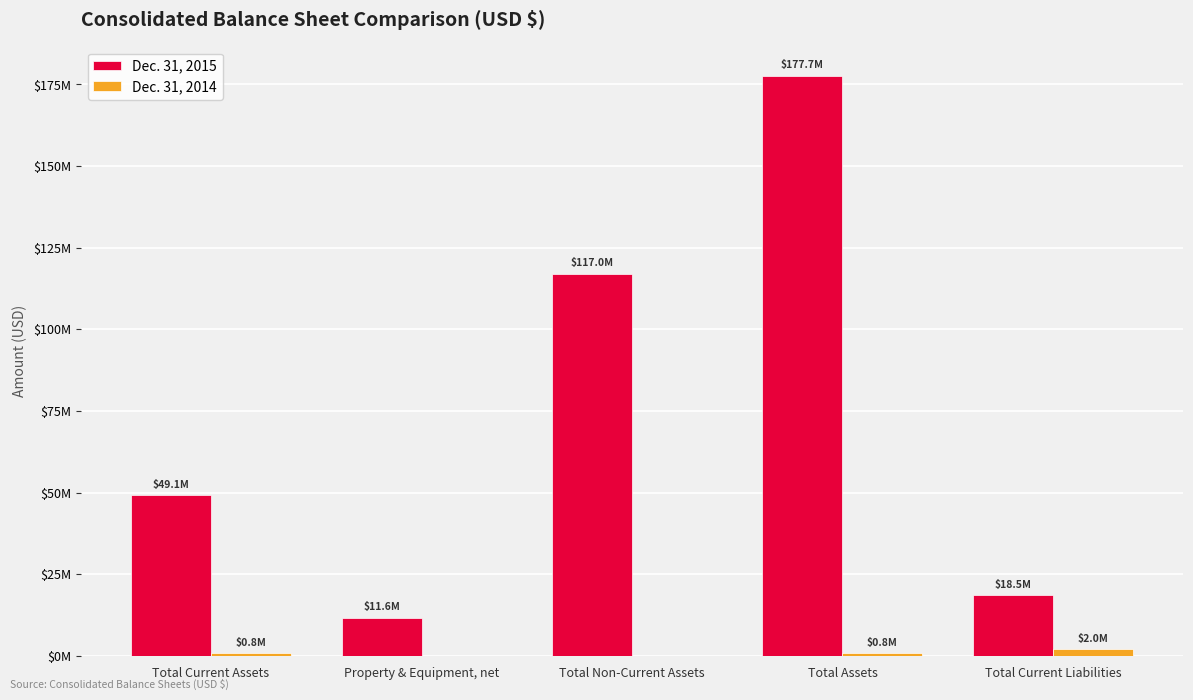

Are the bars grouped side by side (vs. stacked)?

Yes